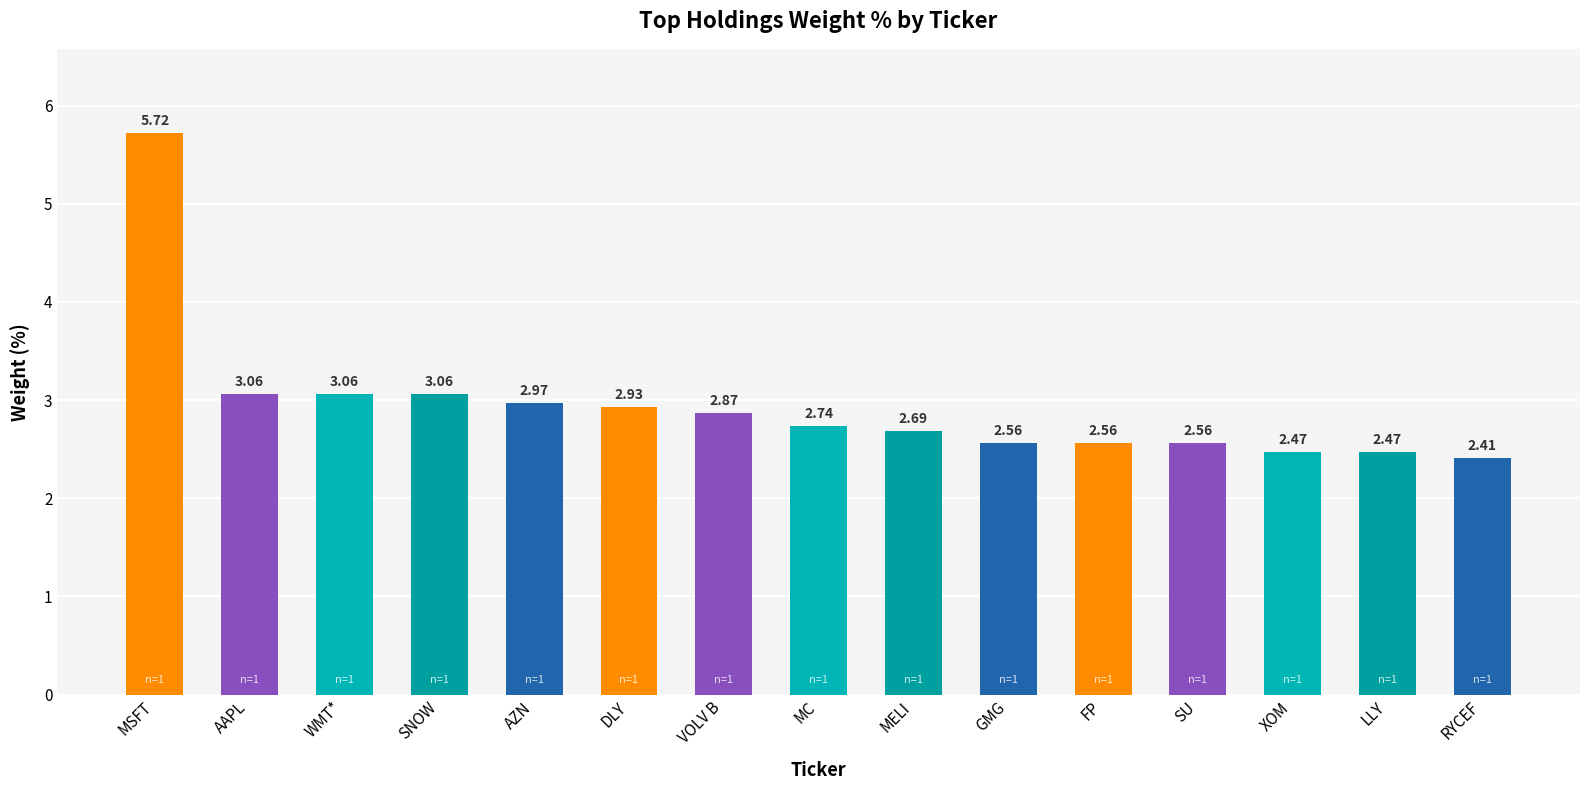

At which category does the chart reach its minimum across all series?

RYCEF